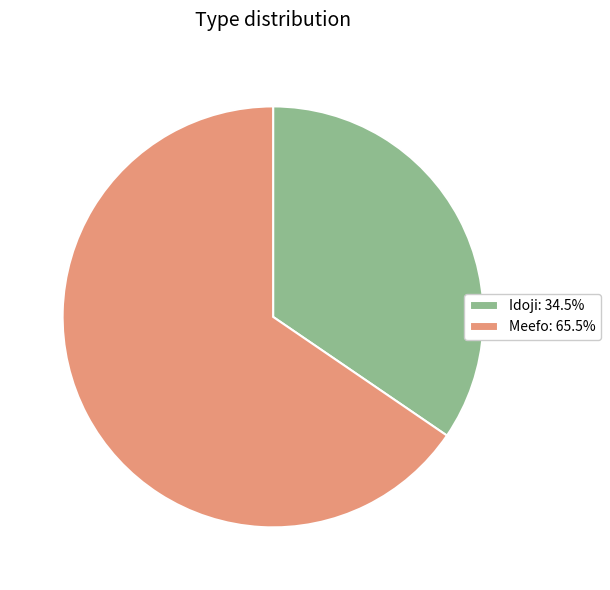

Is the sum of Idoji: 34.5% and Meefo: 65.5% greater than half?

Yes